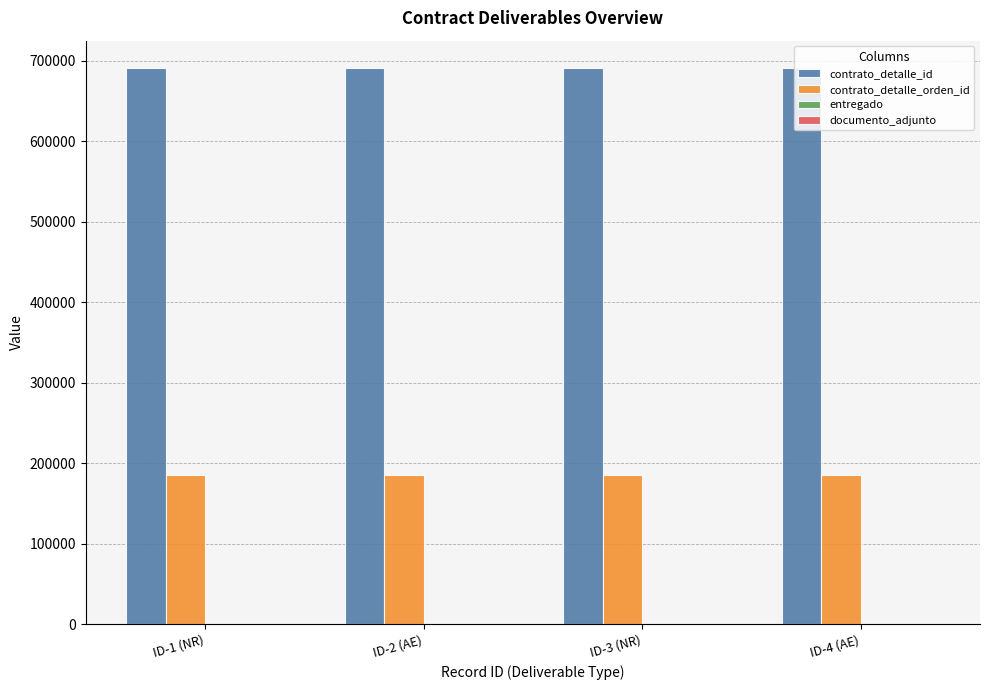

Which series has the largest total across all categories?

contrato_detalle_id